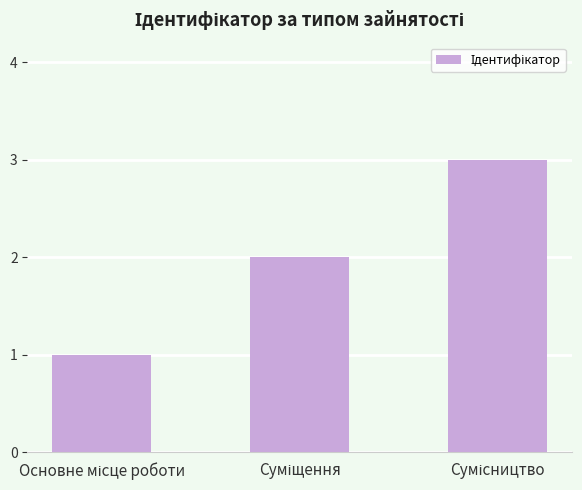

How many values are between 1 and 3?

3